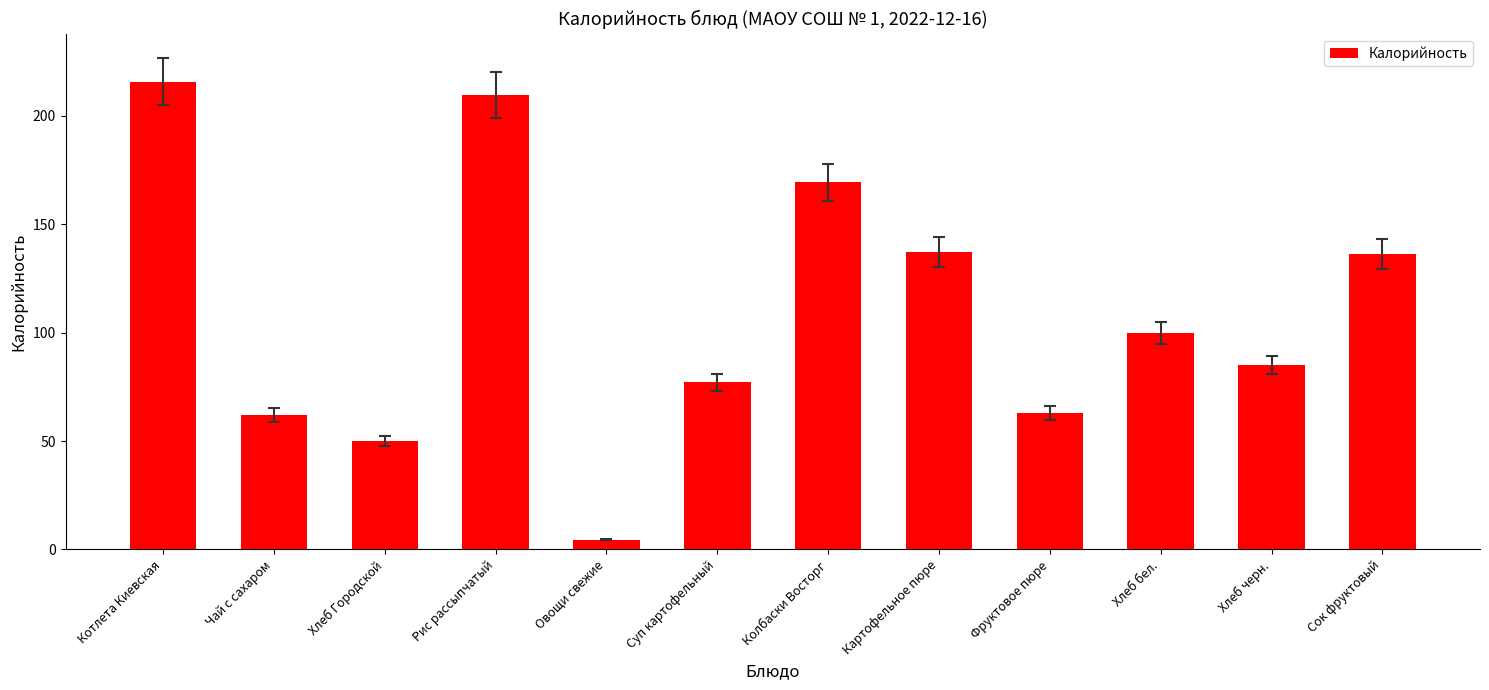

Does the chart contain stacked bars?

No